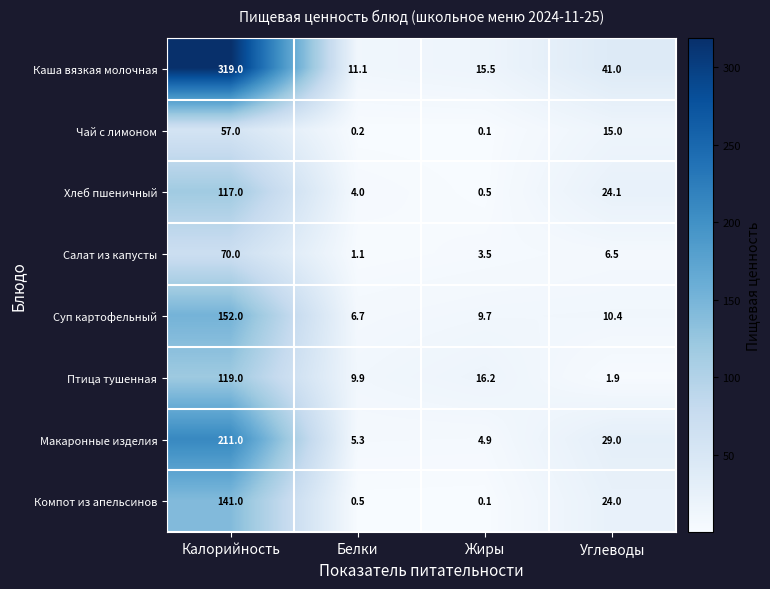

What is the minimum value shown in the chart?

0.1